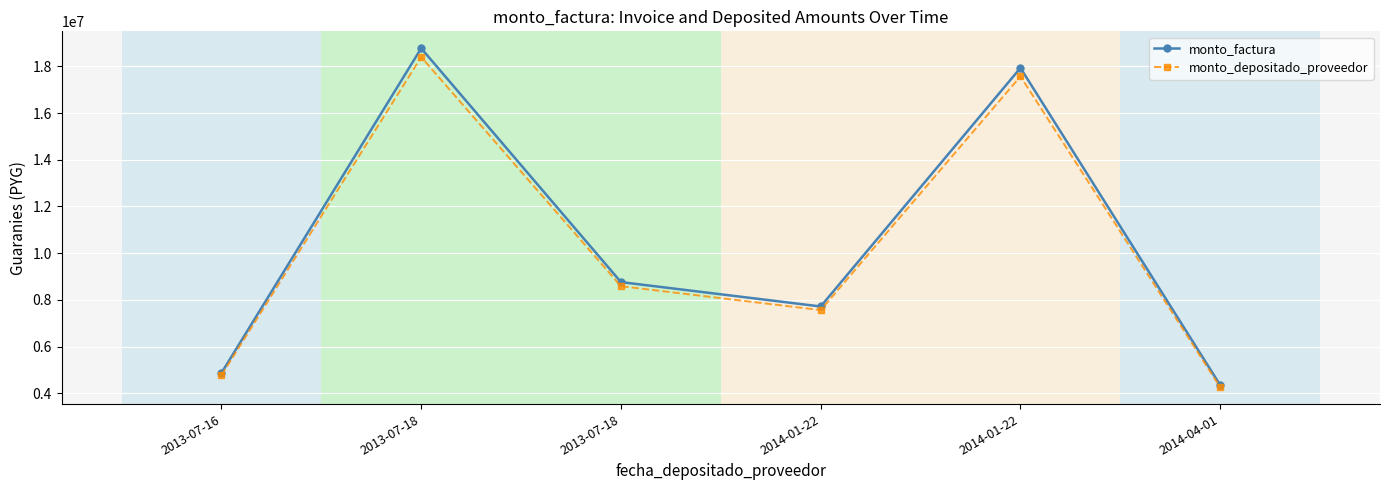

What is the approximate value of monto_factura at 2014-01-22?

7717000